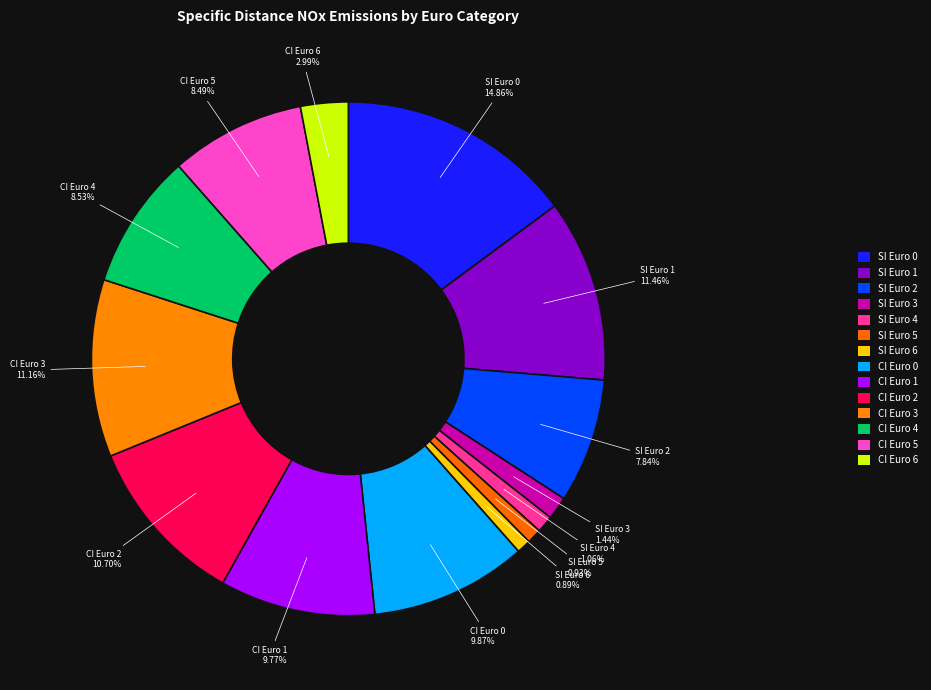

To the nearest percent, what is the average slice percentage?

7%